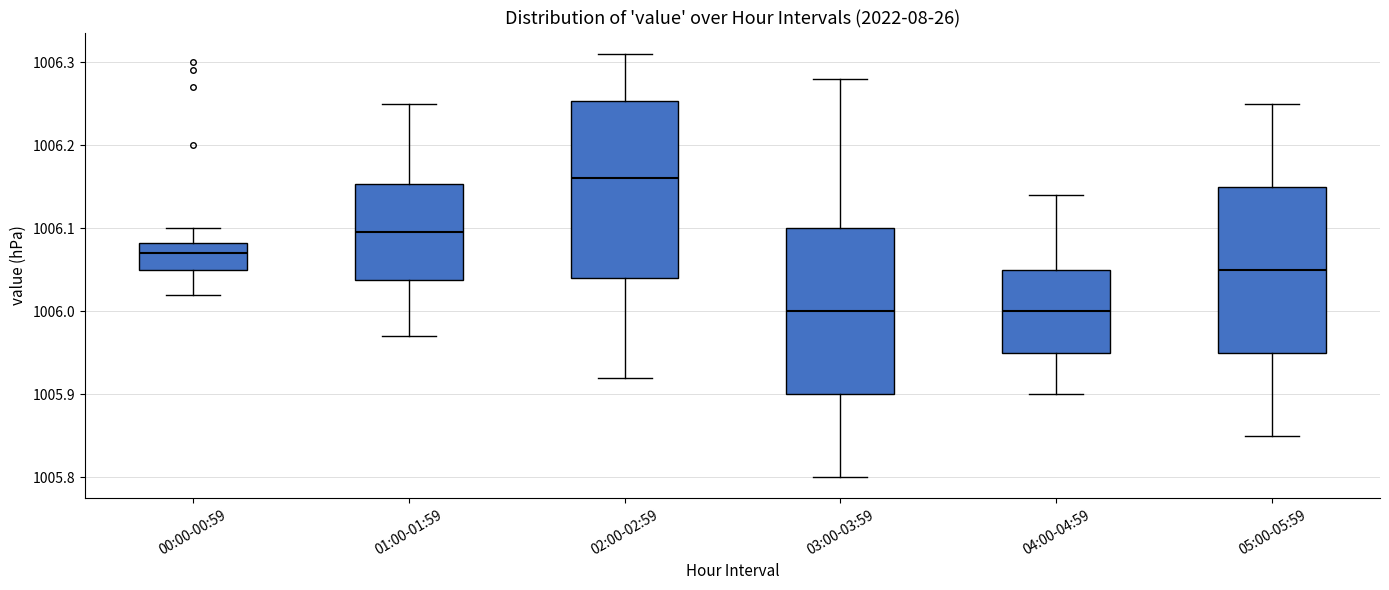

Which box is the tallest, from its lower edge to its upper edge?

02:00-02:59